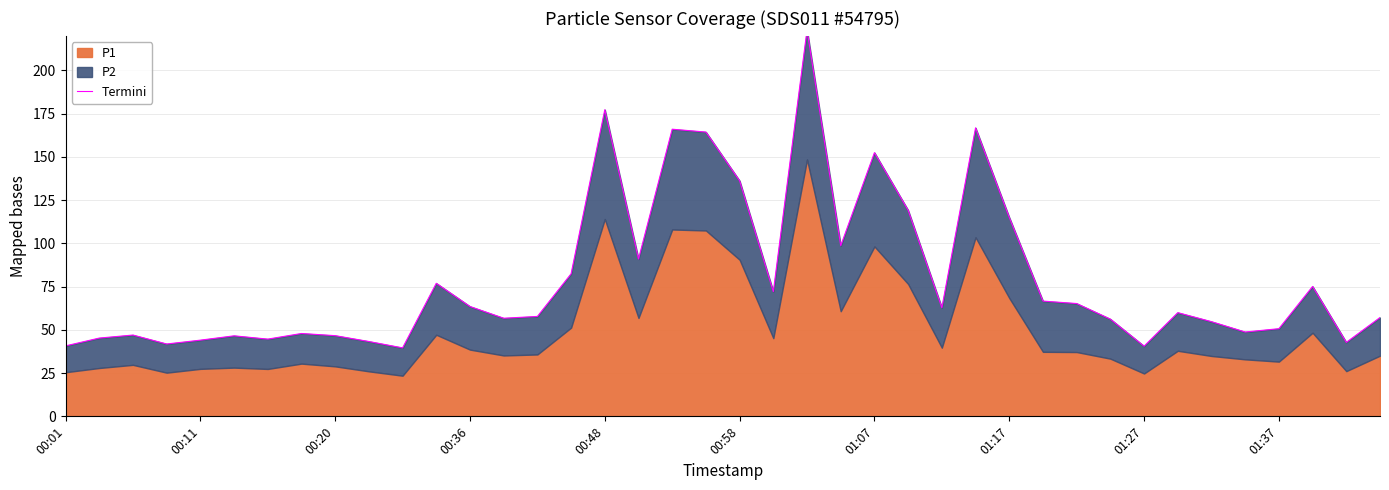

How many data points are less than 59?

20